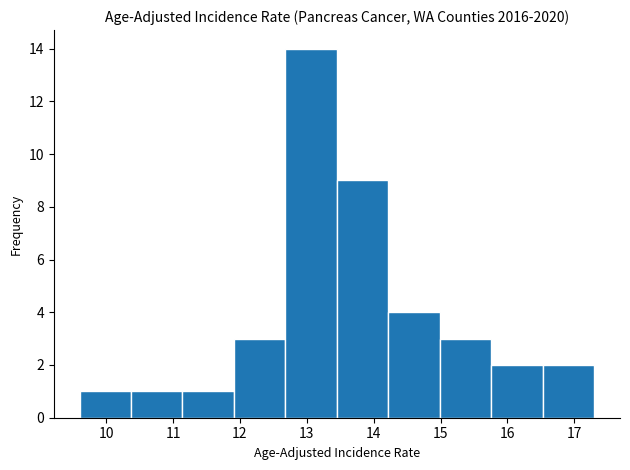

Reading left to right, transcribe this chart: for each bar, give the range it covers on the x-axis and its height. Neither the bar edges nor the heights are printed on the chart, so give them approximately, as read against the axes.

9.60 to 10.37: 1
10.37 to 11.14: 1
11.14 to 11.91: 1
11.91 to 12.68: 3
12.68 to 13.45: 14
13.45 to 14.22: 9
14.22 to 14.99: 4
14.99 to 15.76: 3
15.76 to 16.53: 2
16.53 to 17.30: 2